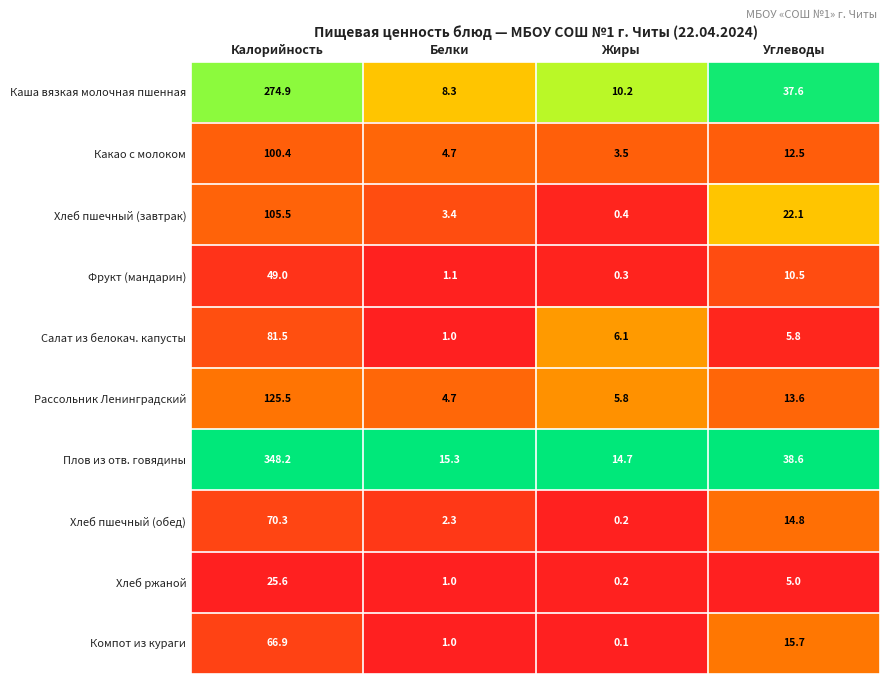

What is the greatest value displayed?

348.2